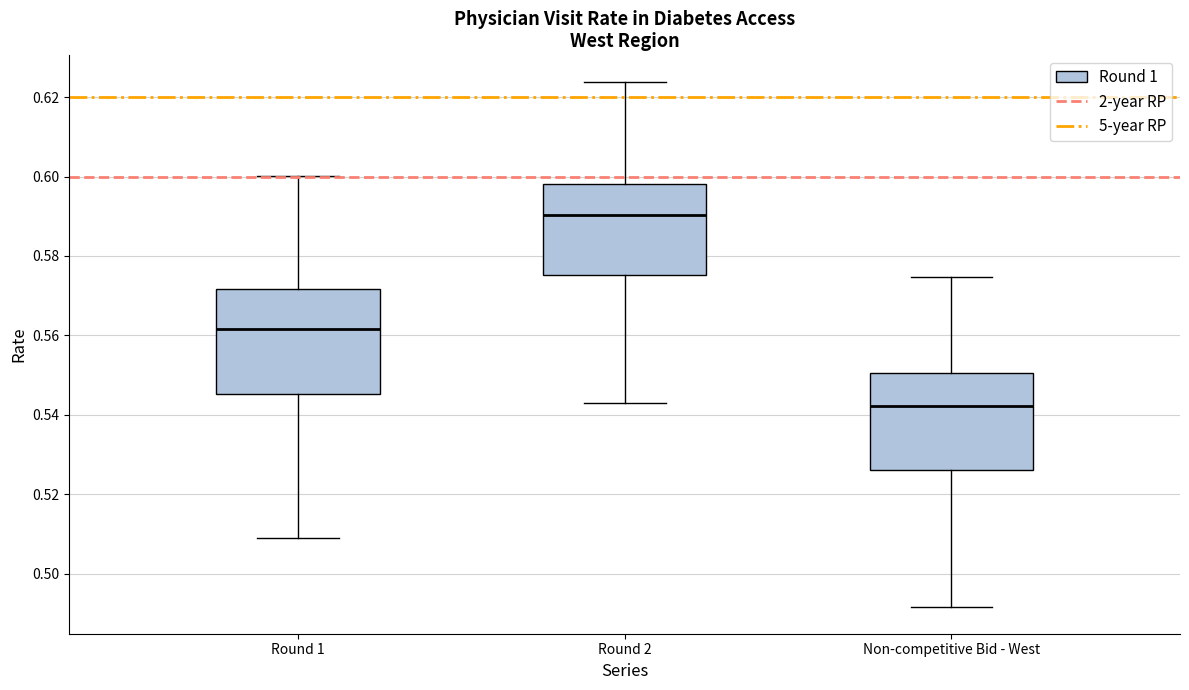

Which box has the highest median line?

Round 2